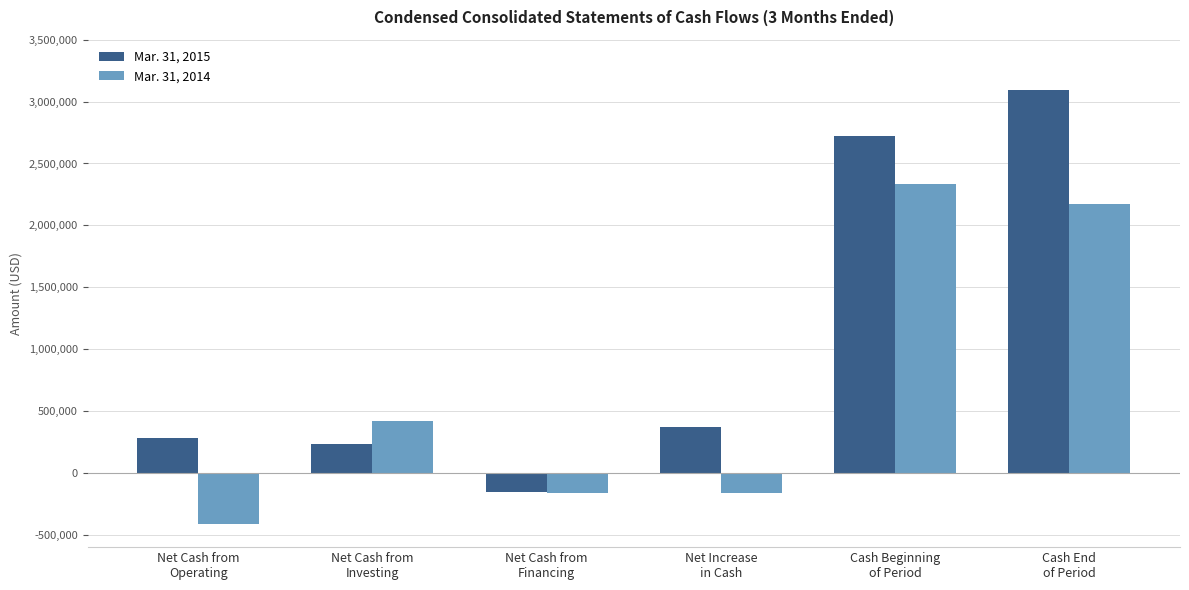

What are all the series names shown in the legend?

Mar. 31, 2015, Mar. 31, 2014